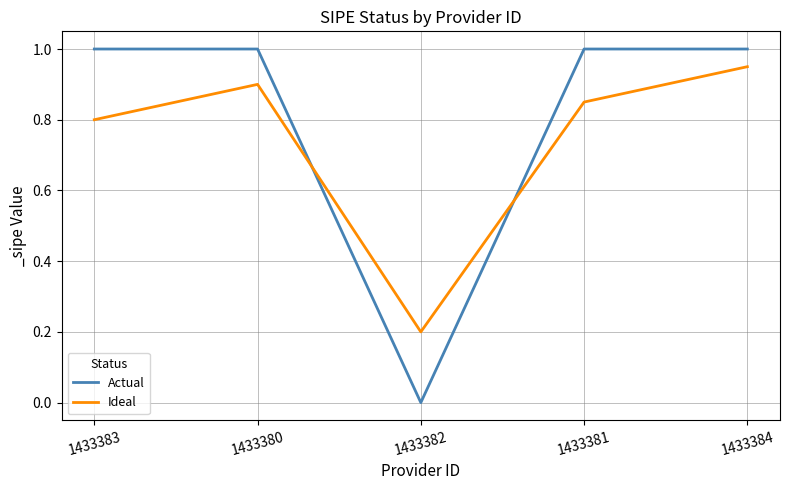

What position from the left is 1433380?

2